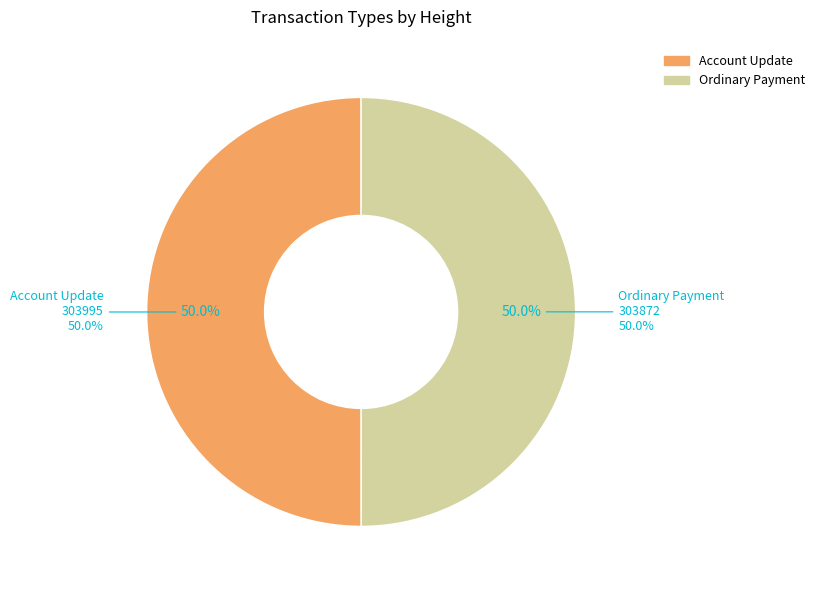

What is the ratio of the value at 303995 to the value at 303872?

1.0